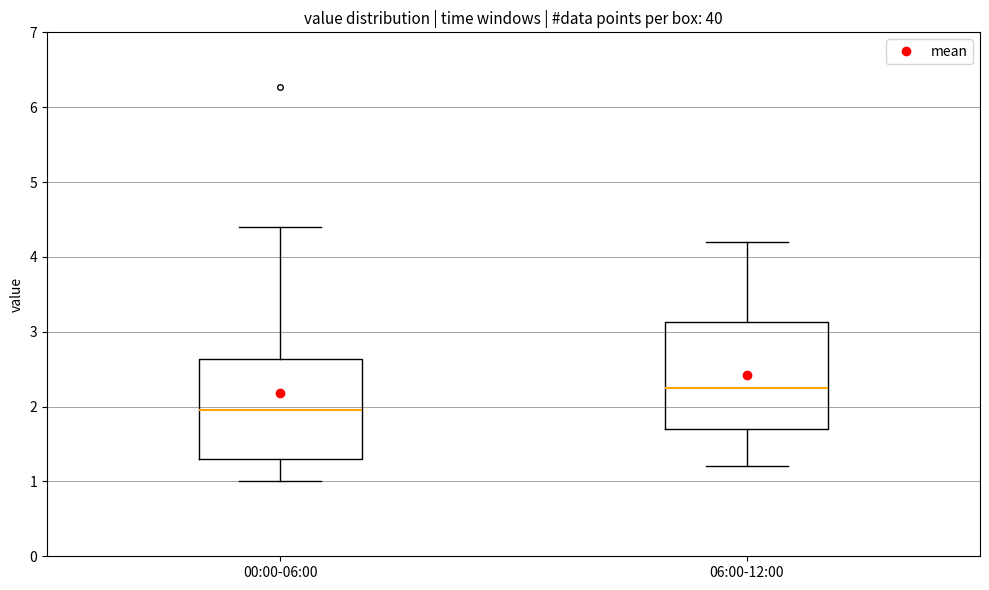

Reading left to right, transcribe this box plot: for each box, give where its median line is, the range the box spans, and where its two whiskers end, as read against the y-axis. The values are not printed on the chart, so give them approximately, as read against the axis.

00:00-06:00: median 2.0, box 1.3 to 2.6, whiskers 1.0 to 4.4
06:00-12:00: median 2.3, box 1.7 to 3.1, whiskers 1.2 to 4.2